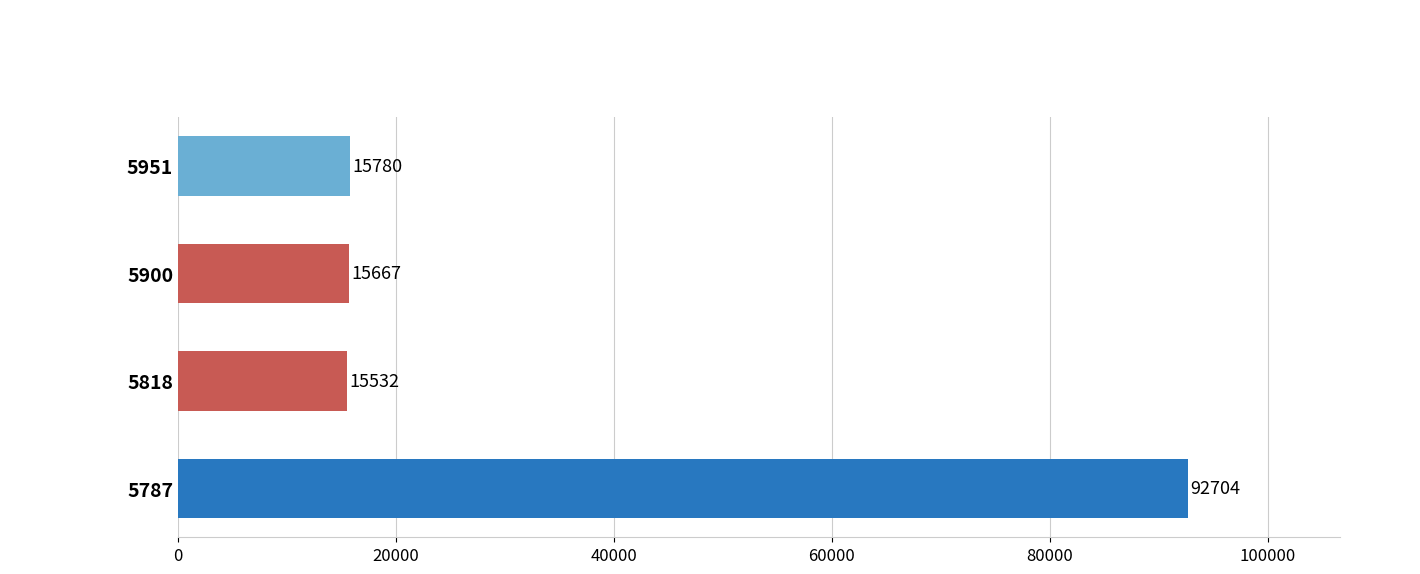

How many values are below 15780?

2